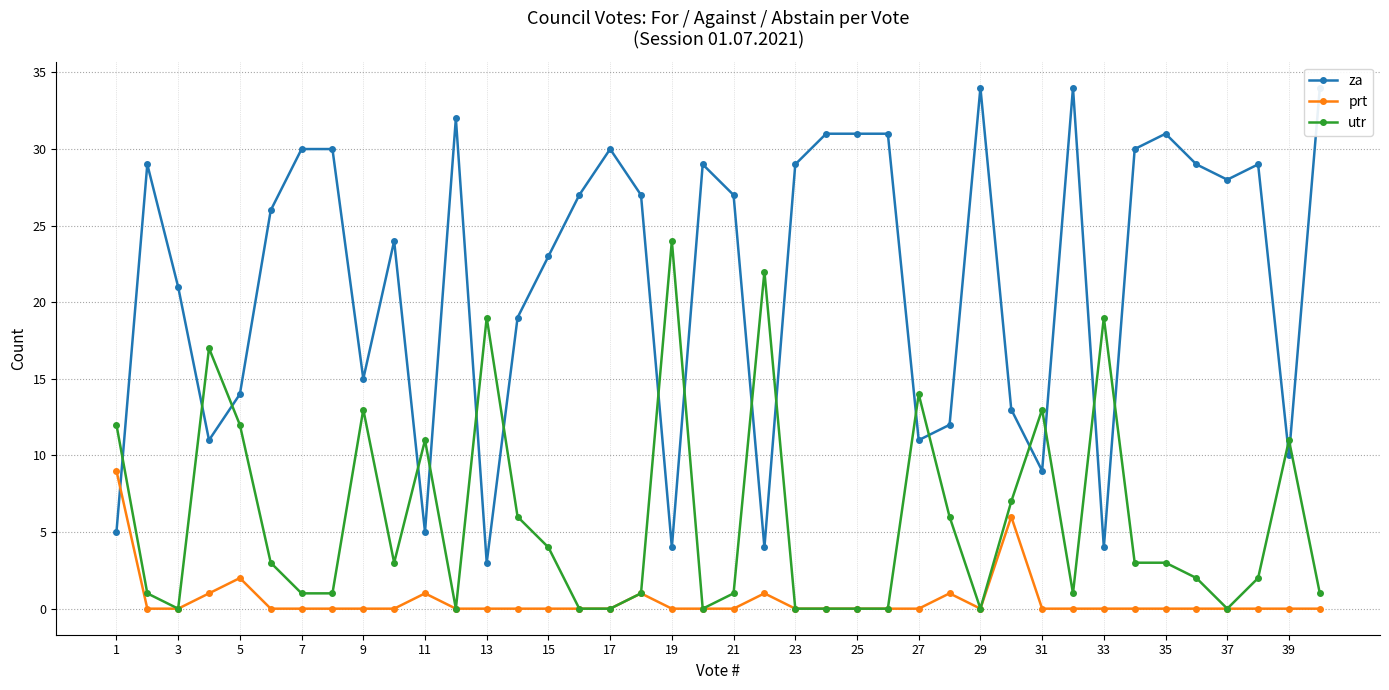

Which series has the widest spread of values?

za